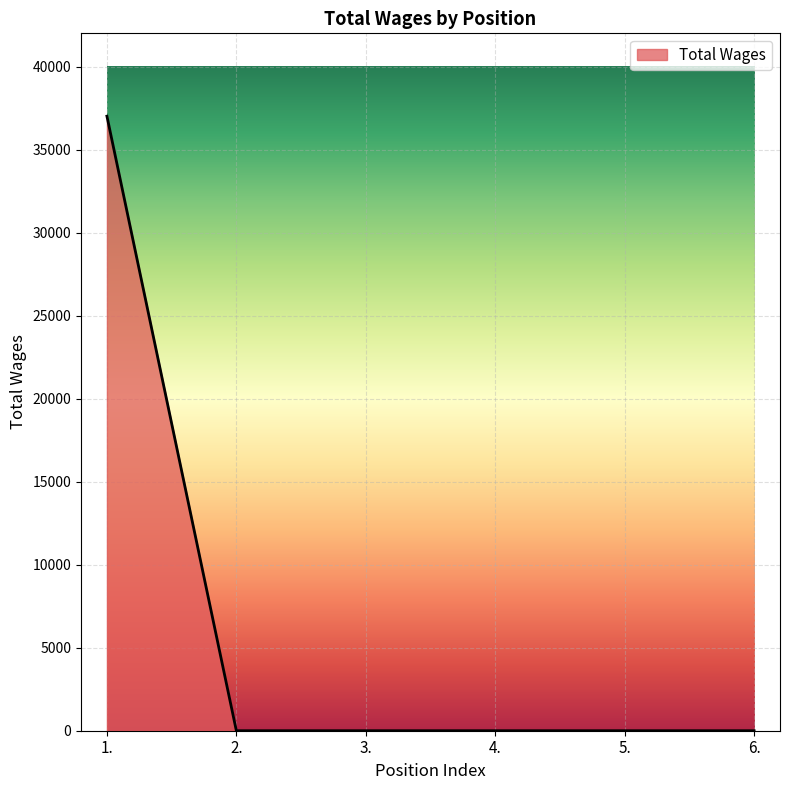

The value at 1. is 16256. True or false?

False